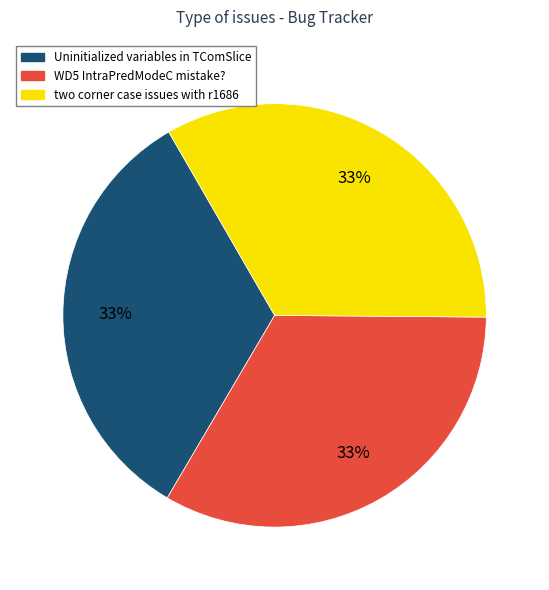

To the nearest percent, what is the average slice percentage?

33%